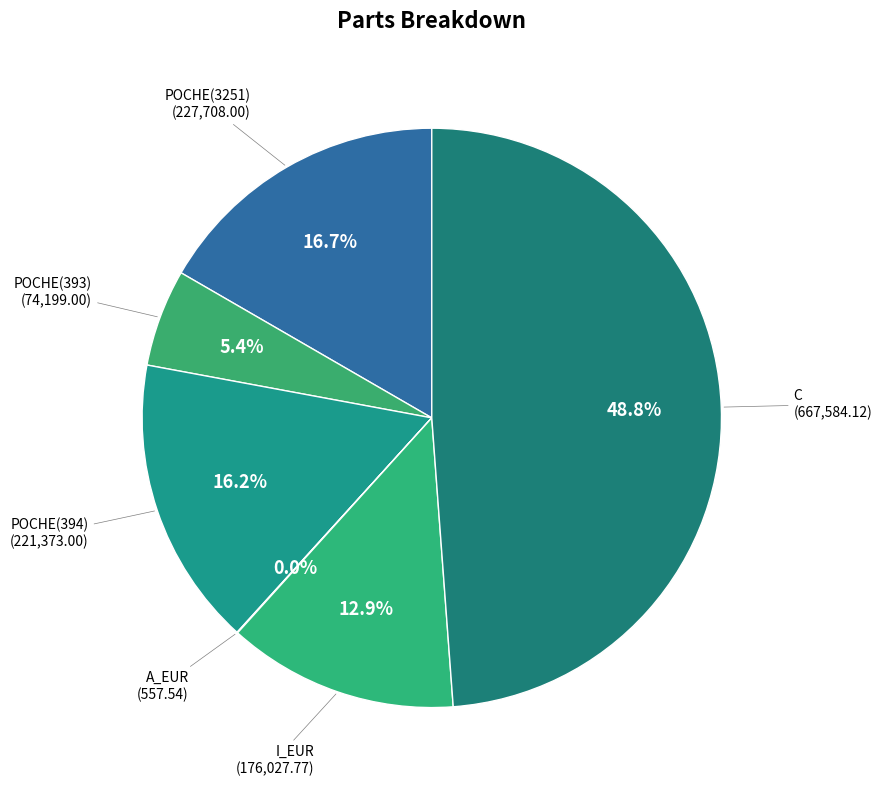

Which category has the smallest portion of the pie?

A_EUR